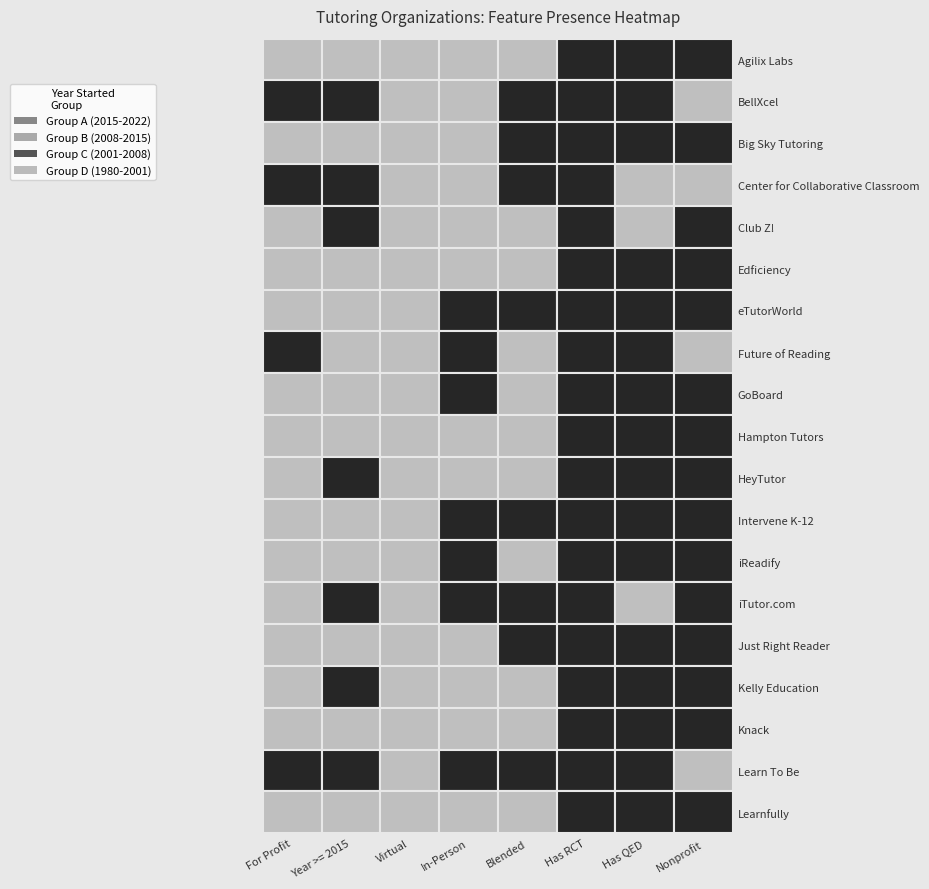

How many data points does each series have?

8